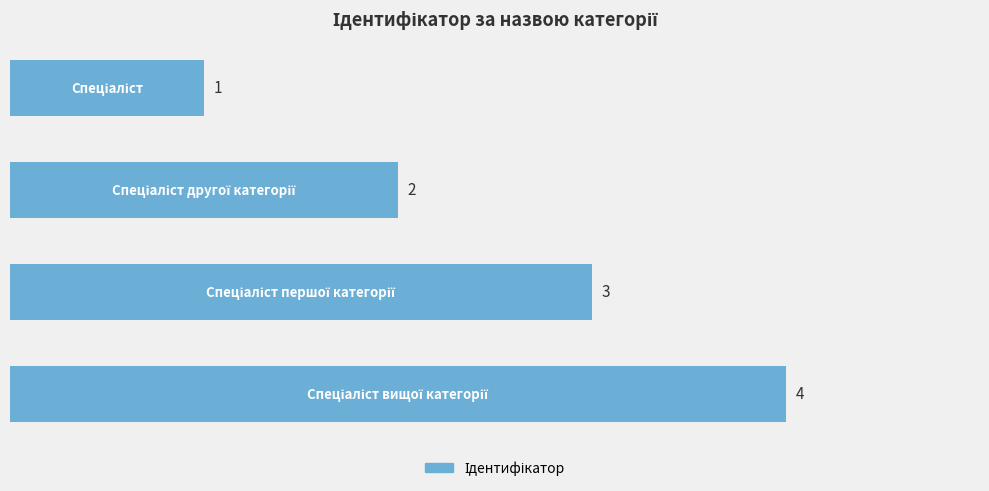

Count the values in the range 2 to 4.

3